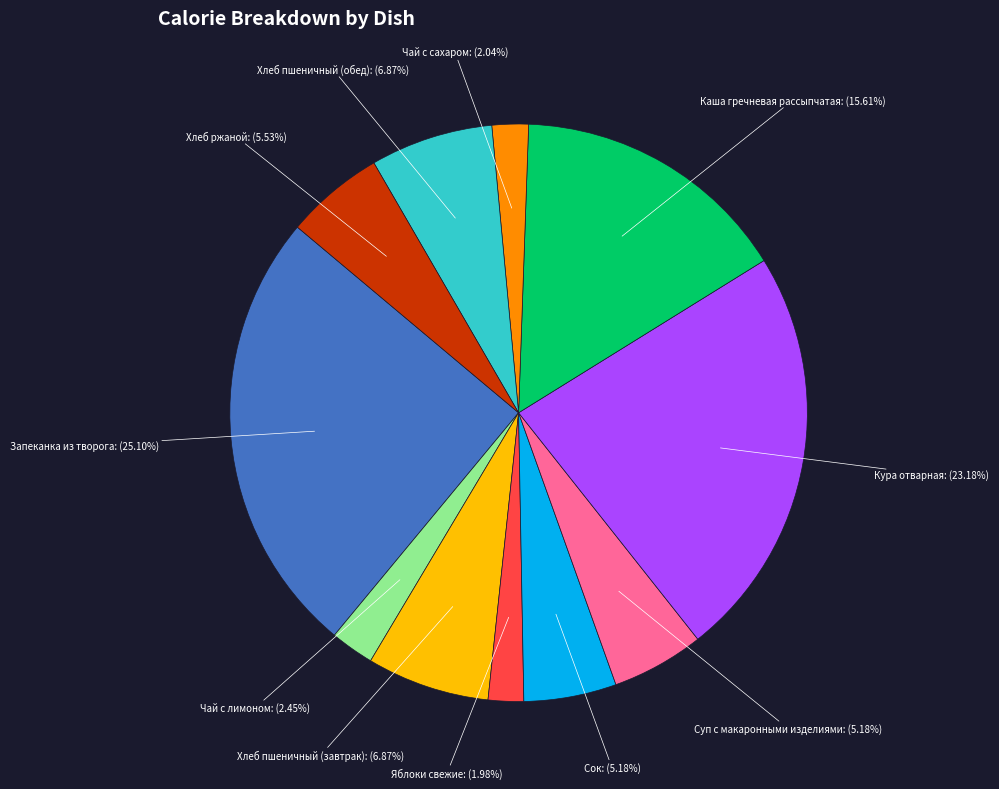

Does any single category account for the majority?

No